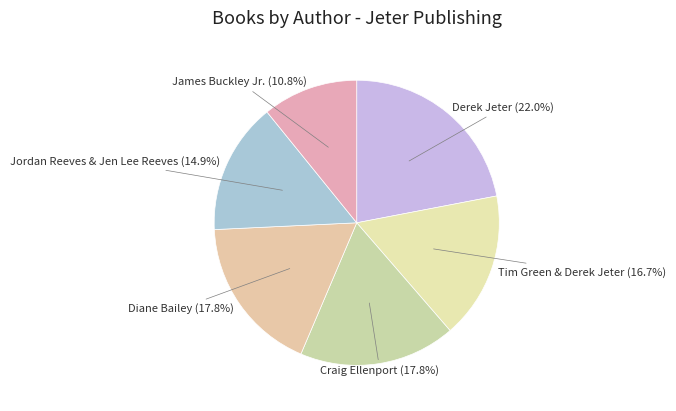

What percentage is the James Buckley Jr. slice, to the nearest percent?

11%